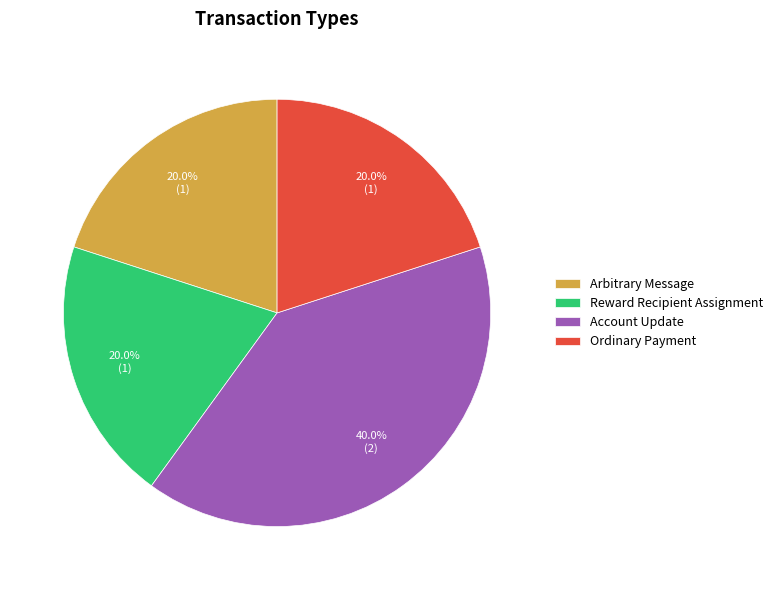

What is the ratio of the value at Account Update to the value at Ordinary Payment?

2.0